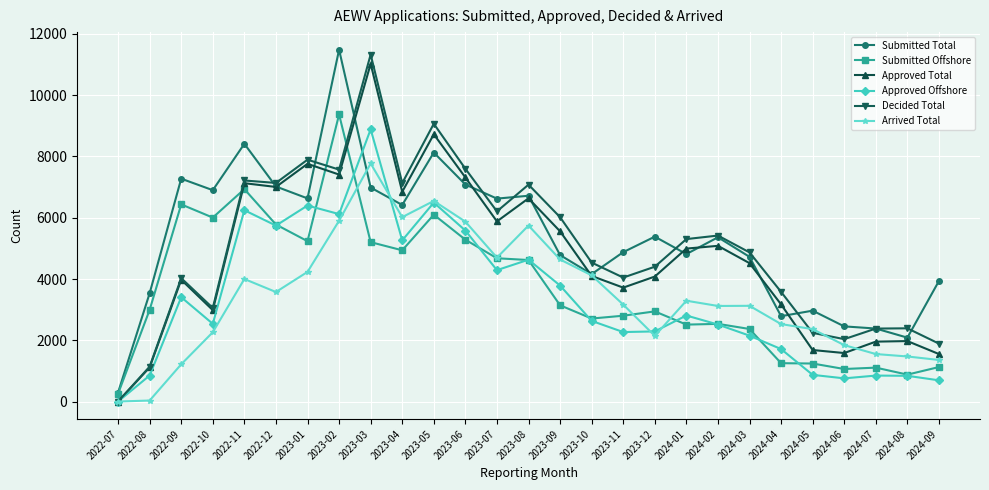

What is the sum of the Arrived Total values at 2022-07 and 2023-10?

4124